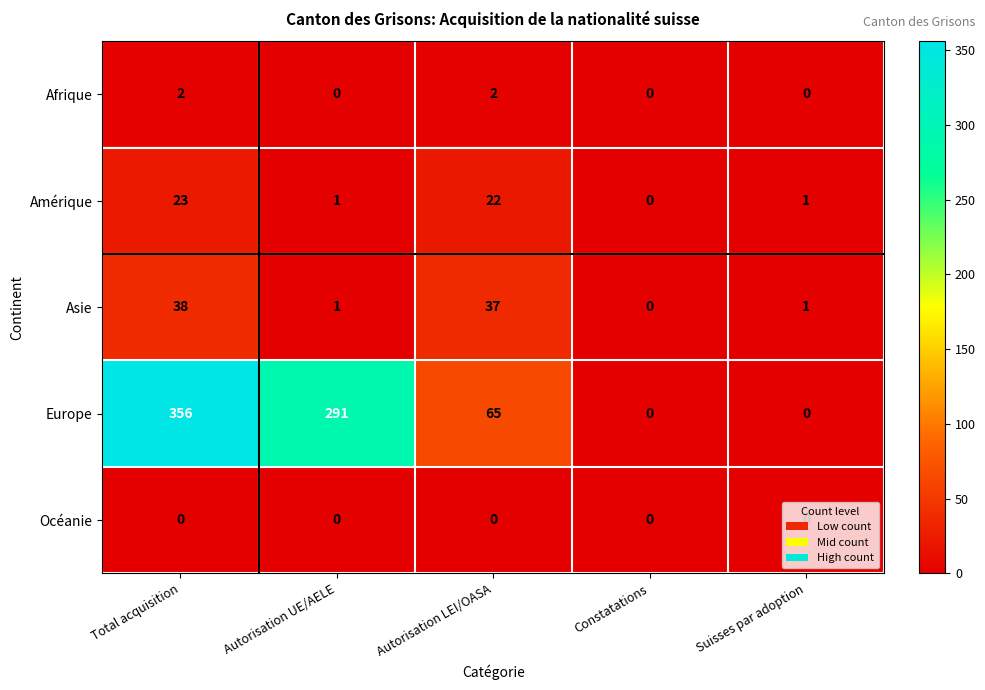

Which category has the highest value across all series?

Total acquisition